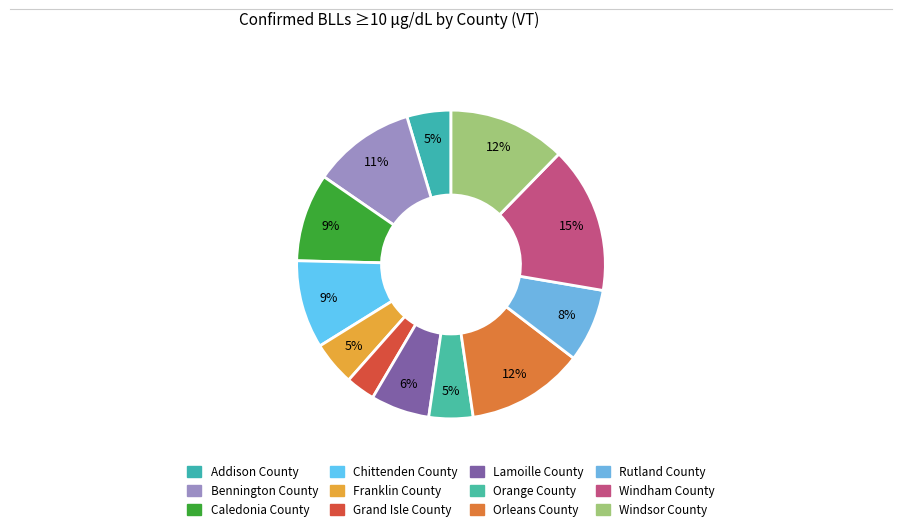

What is the largest slice in the pie chart?

Windham County